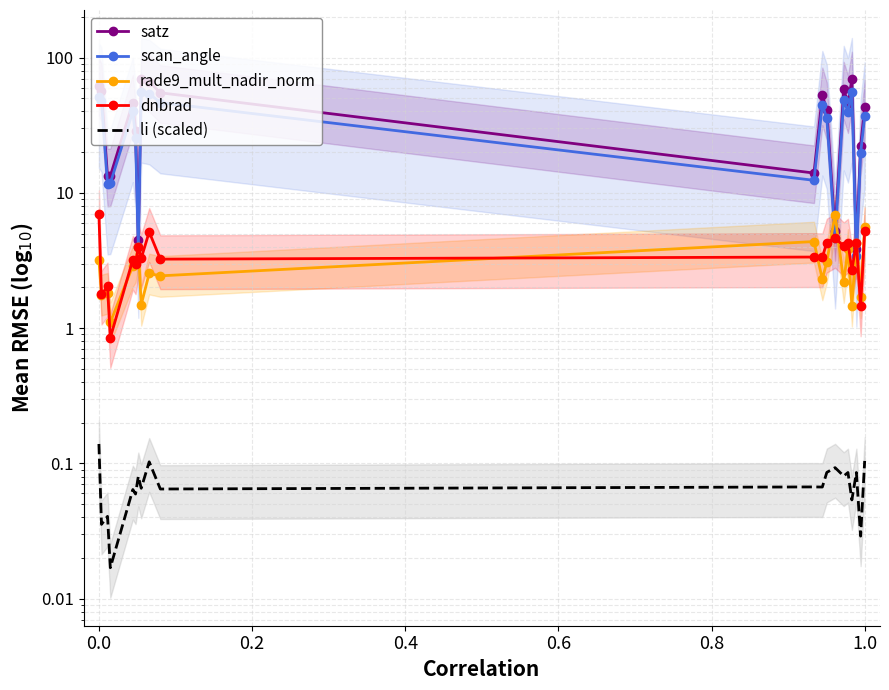

What is the difference between the maximum and minimum values in the scan_angle series?

52.4